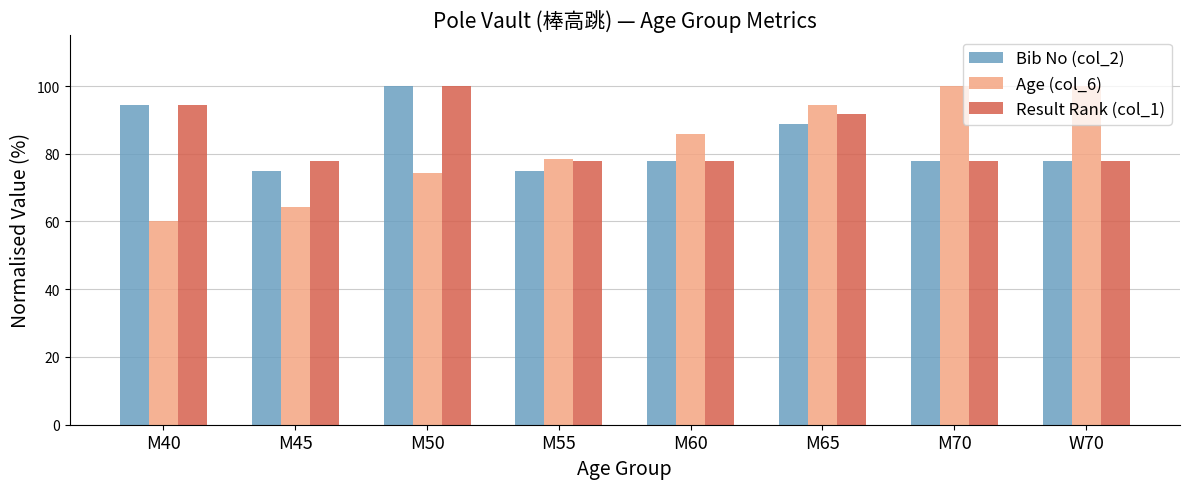

What is the label of the 2nd bar from the right?

M70